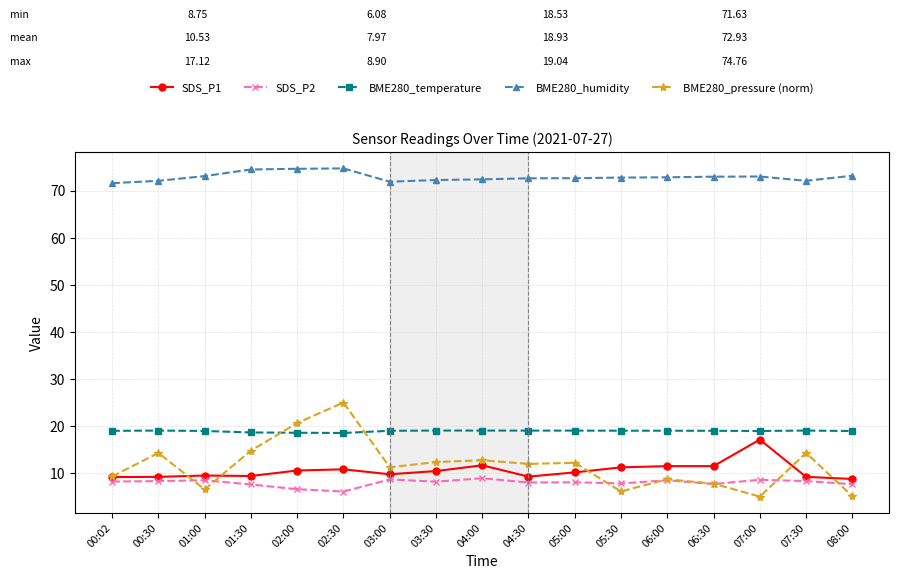

What is the label of the 1st point from the left?

00:02